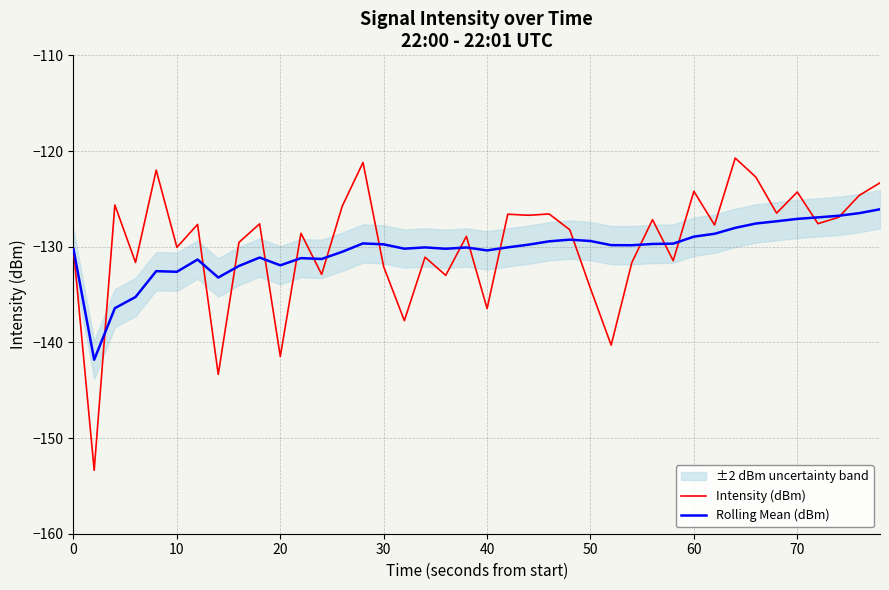

What is the minimum value for Intensity (dBm)?

-153.4